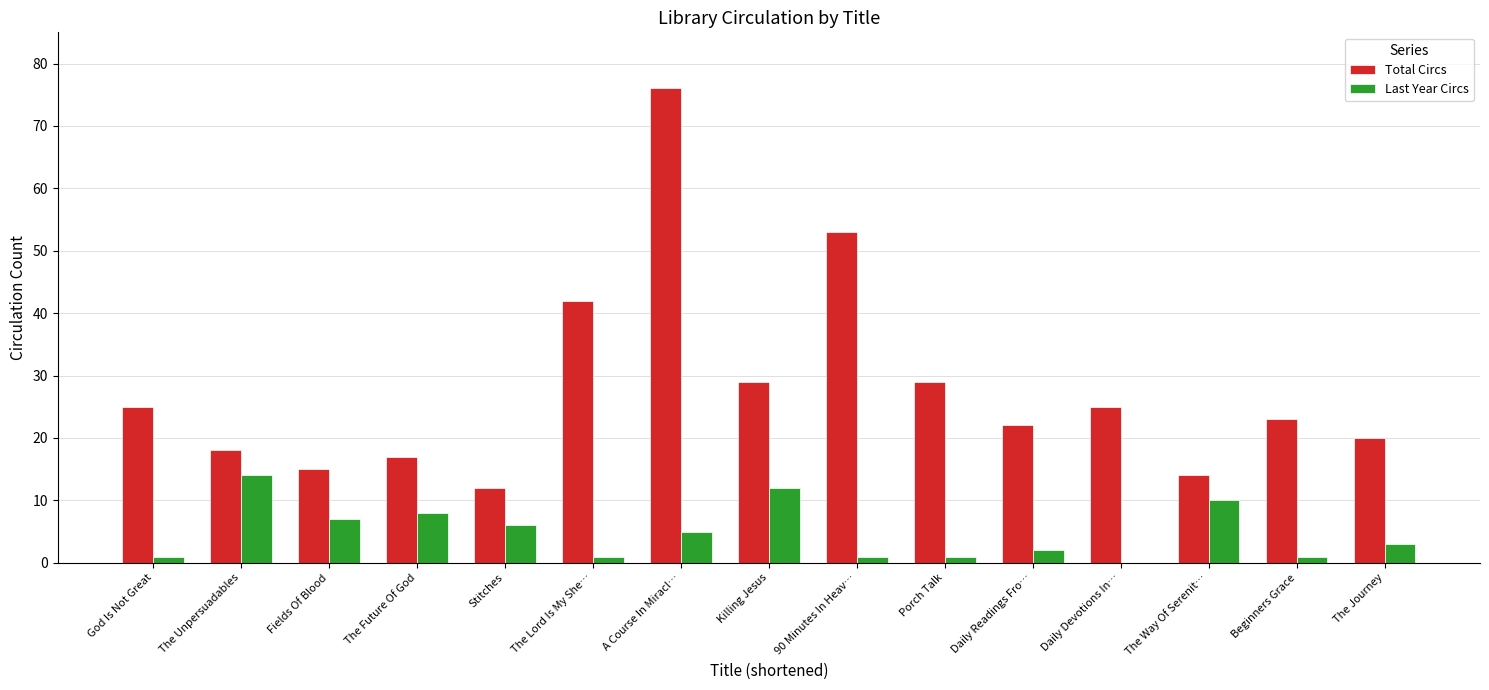

At which category is the sum across all series the highest?

A Course In Miracl…